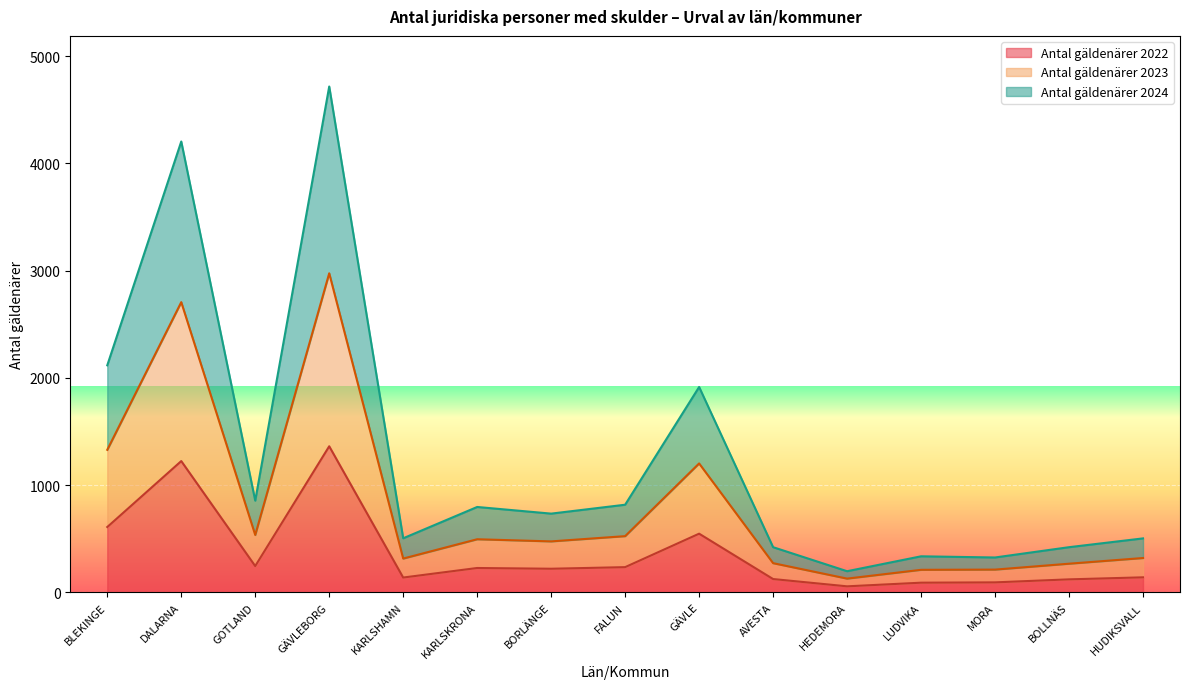

List the series in order of their peak value, lowest first.

Antal gäldenärer 2022, Antal gäldenärer 2023, Antal gäldenärer 2024